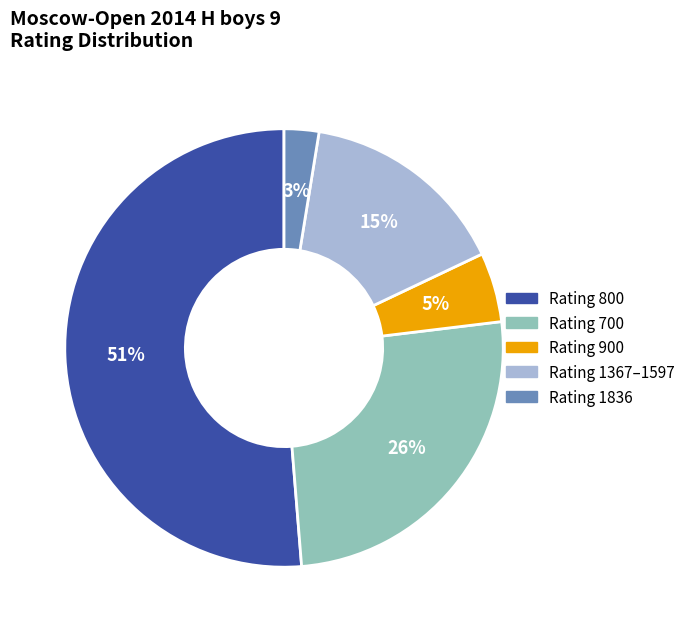

Is there a majority slice in this chart?

Yes